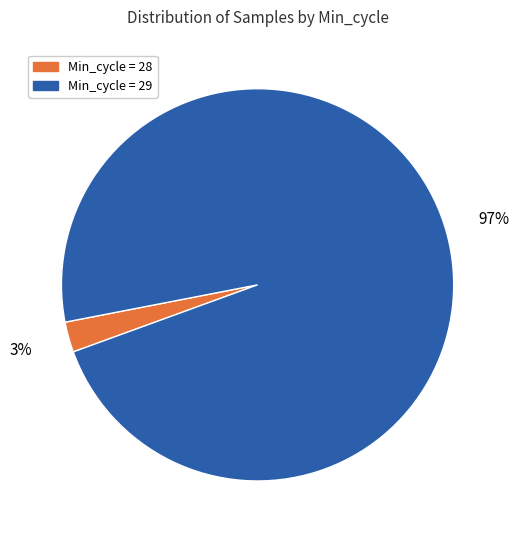

Is there any slice that represents more than half of the pie?

Yes